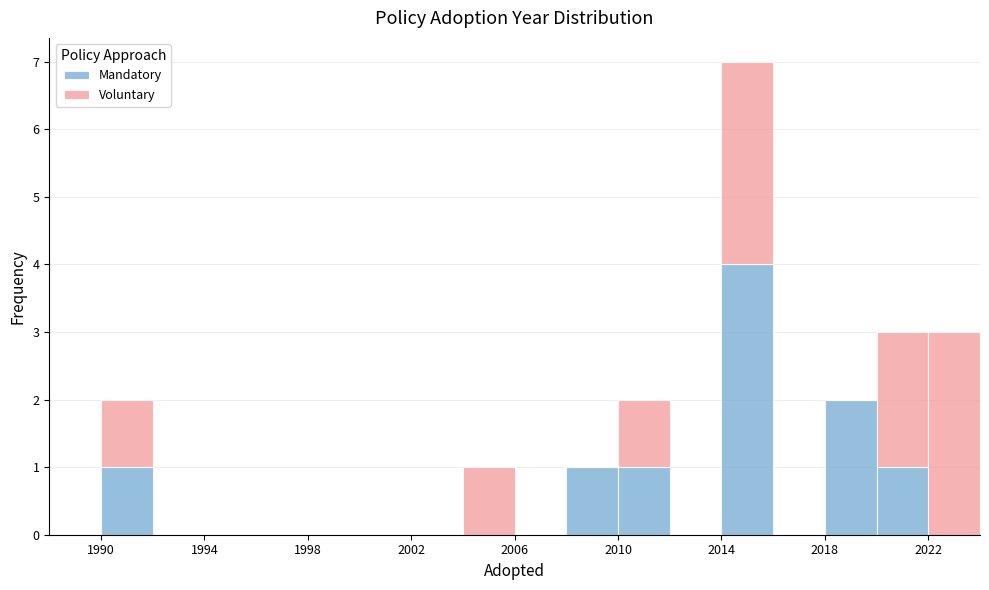

Reading left to right, list every stacked bar in this chart as the range it spans on the x-axis followed by its total height. The values are not printed on the chart, so give them approximately, as read against the axis.

1988 to 1990: 0
1990 to 1992: 2
1992 to 1994: 0
1994 to 1996: 0
1996 to 1998: 0
1998 to 2000: 0
2000 to 2002: 0
2002 to 2004: 0
2004 to 2006: 1
2006 to 2008: 0
2008 to 2010: 1
2010 to 2012: 2
2012 to 2014: 0
2014 to 2016: 7
2016 to 2018: 0
2018 to 2020: 2
2020 to 2022: 3
2022 to 2024: 3